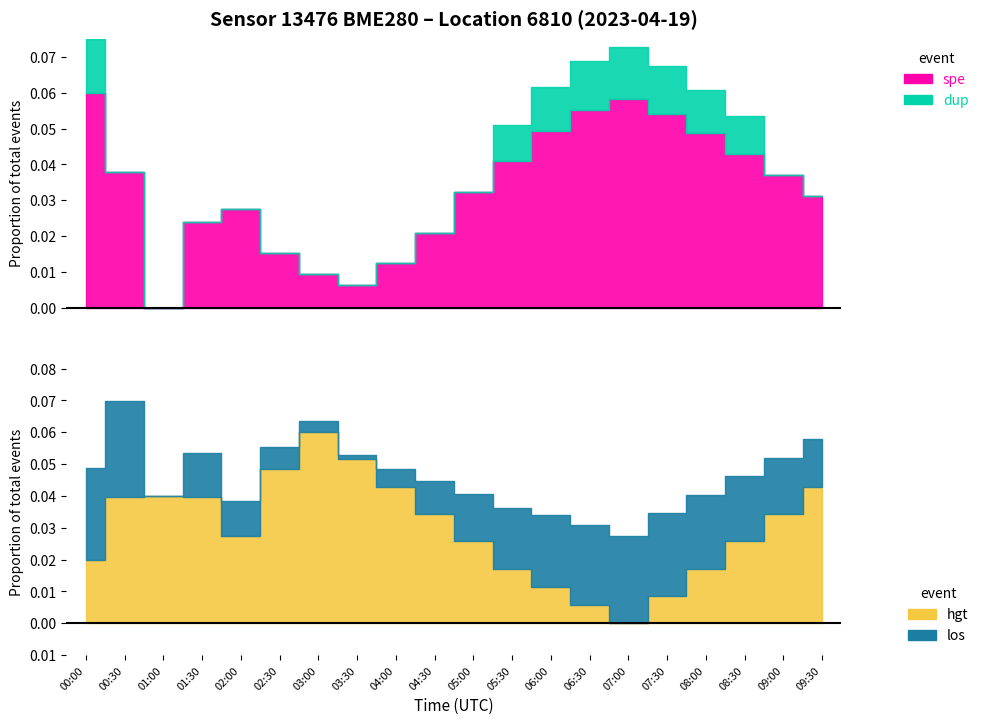

At which category does pressure reach its first local valley?

01:00